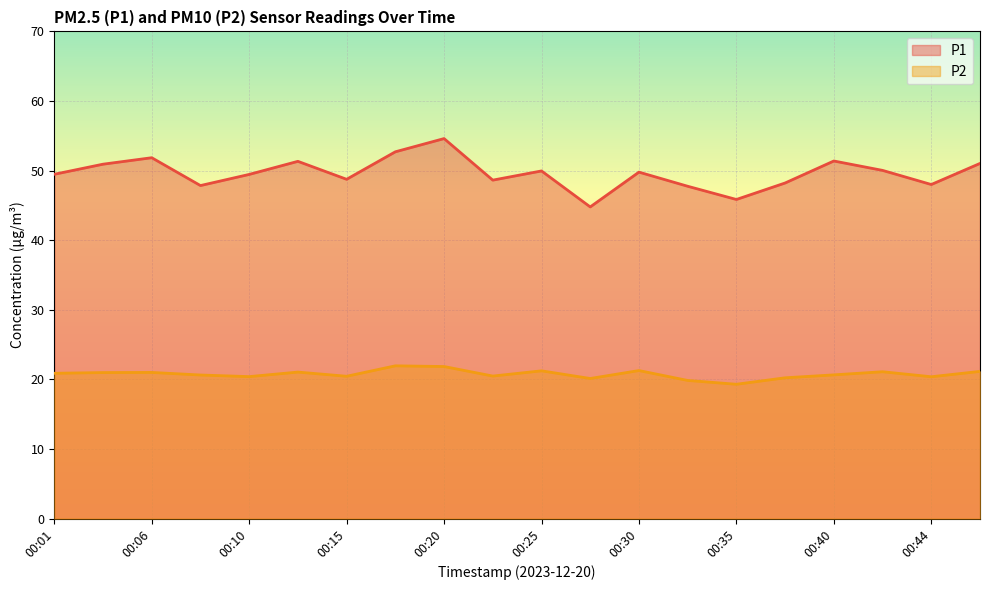

Which series has the largest range (max minus min)?

P1